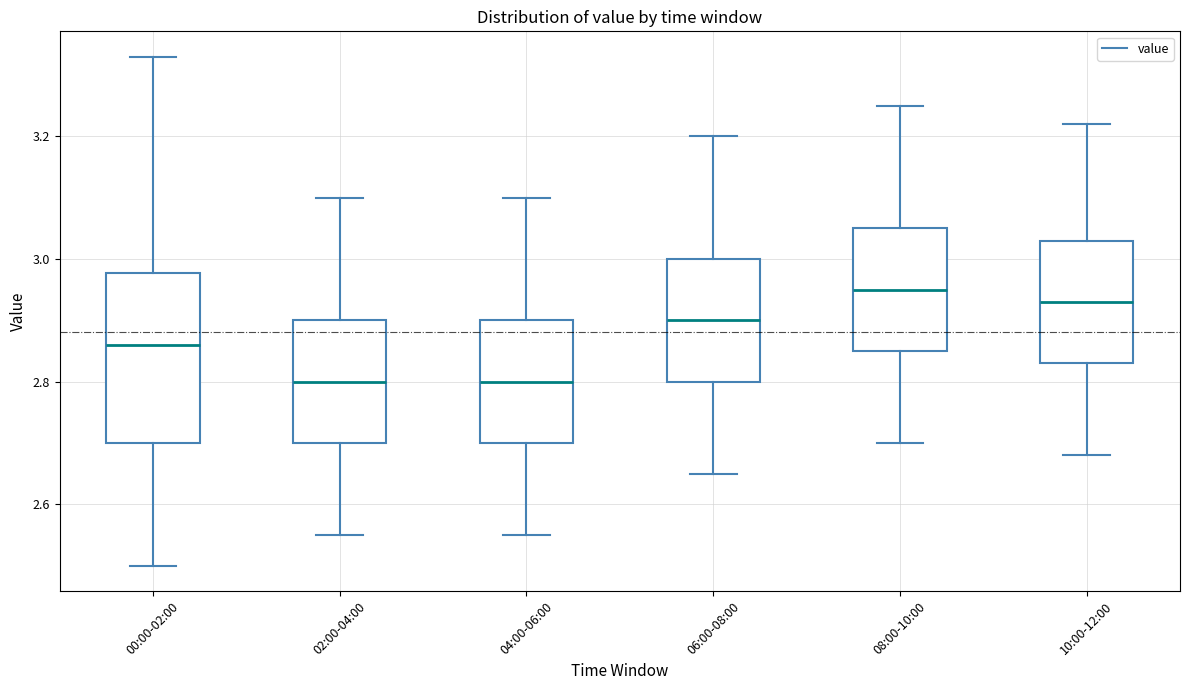

Reading left to right, transcribe this box plot: for each box, give where its median line is, the range the box spans, and where its two whiskers end, as read against the y-axis. The values are not printed on the chart, so give them approximately, as read against the axis.

00:00-02:00: median 2.86, box 2.70 to 2.98, whiskers 2.50 to 3.34
02:00-04:00: median 2.80, box 2.70 to 2.90, whiskers 2.56 to 3.10
04:00-06:00: median 2.80, box 2.70 to 2.90, whiskers 2.56 to 3.10
06:00-08:00: median 2.90, box 2.80 to 3.00, whiskers 2.66 to 3.20
08:00-10:00: median 2.96, box 2.86 to 3.06, whiskers 2.70 to 3.26
10:00-12:00: median 2.94, box 2.84 to 3.04, whiskers 2.68 to 3.22